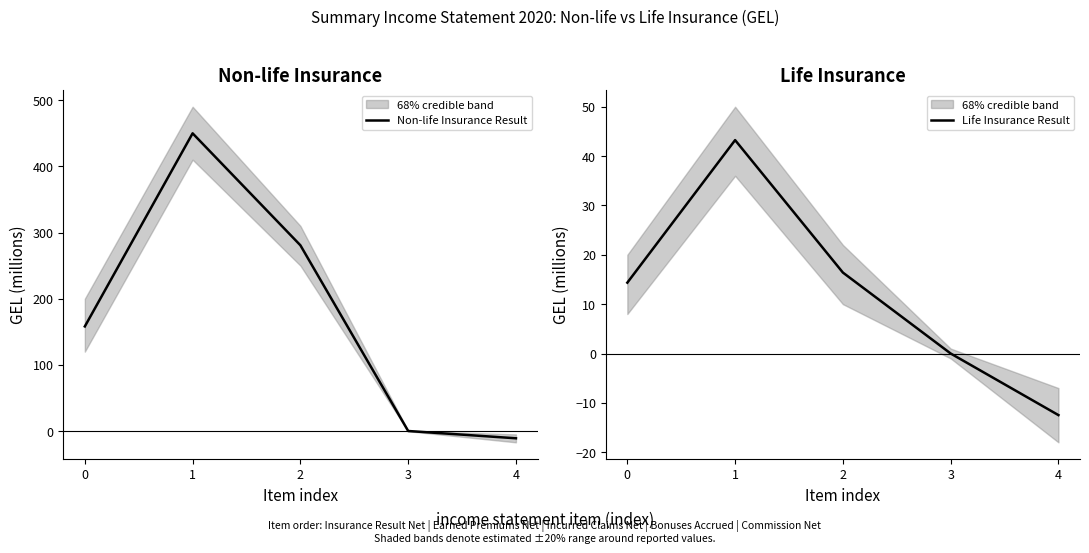

True or false: Non-life Insurance Result and Life Insurance Result cross at least once.

False